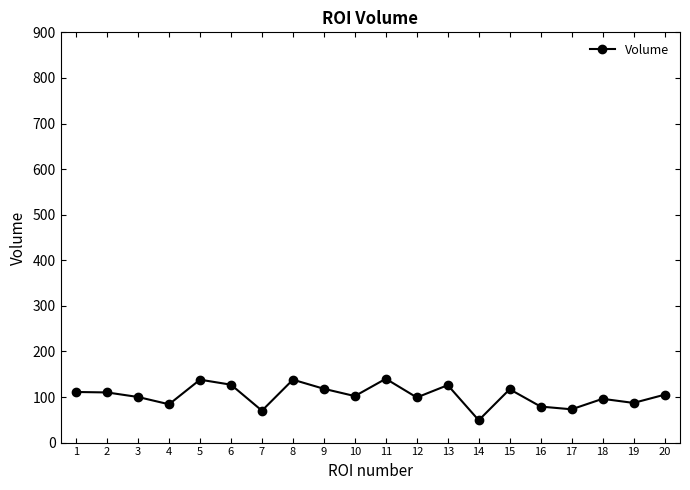

True or false: the data has more than 2 interior local peaks.

True